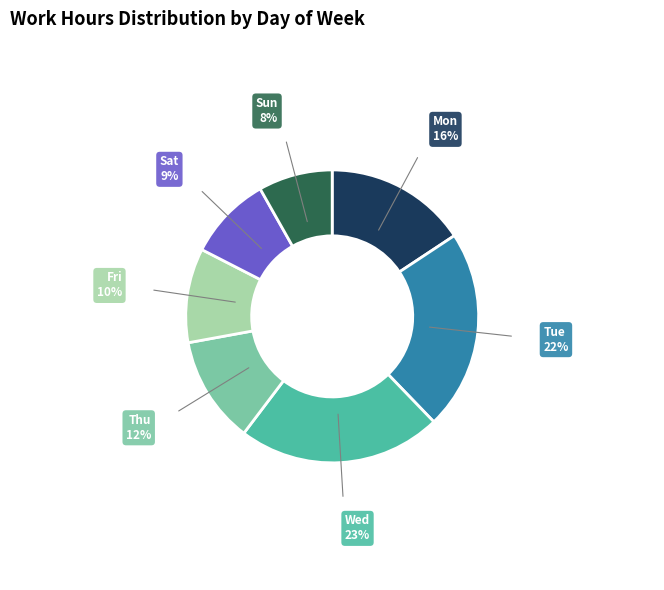

Which has a higher value, Fri or Tue?

Tue